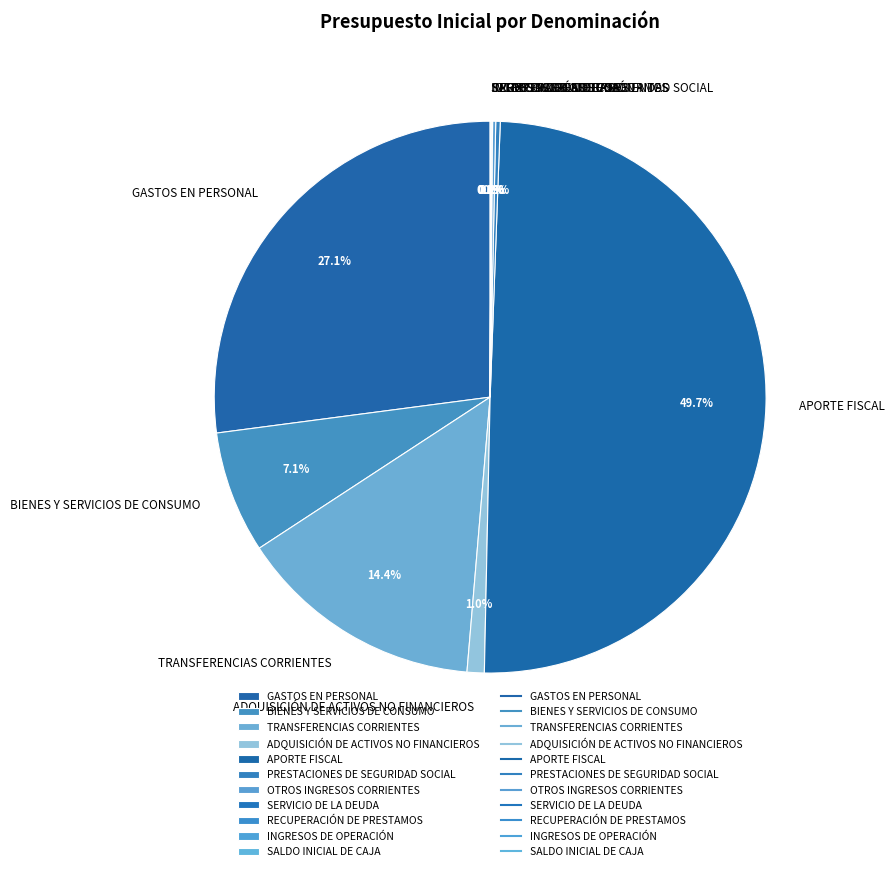

Is ADQUISICIÓN DE ACTIVOS NO FINANCIEROS the majority of the pie?

No